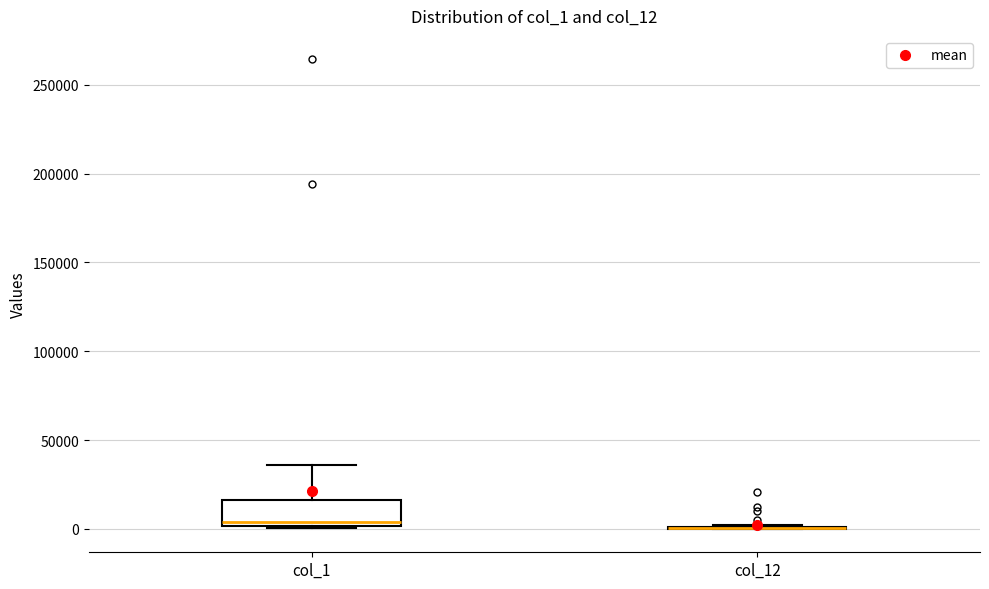

Which box is the tallest, from its lower edge to its upper edge?

col_1